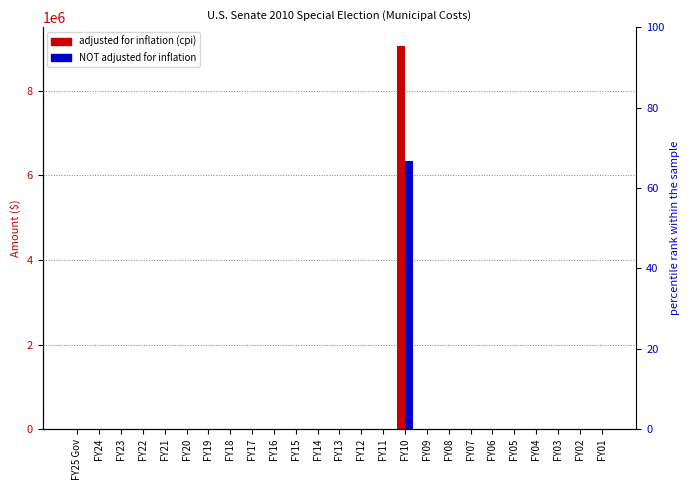

Between FY15 and FY19, which is larger?

FY15